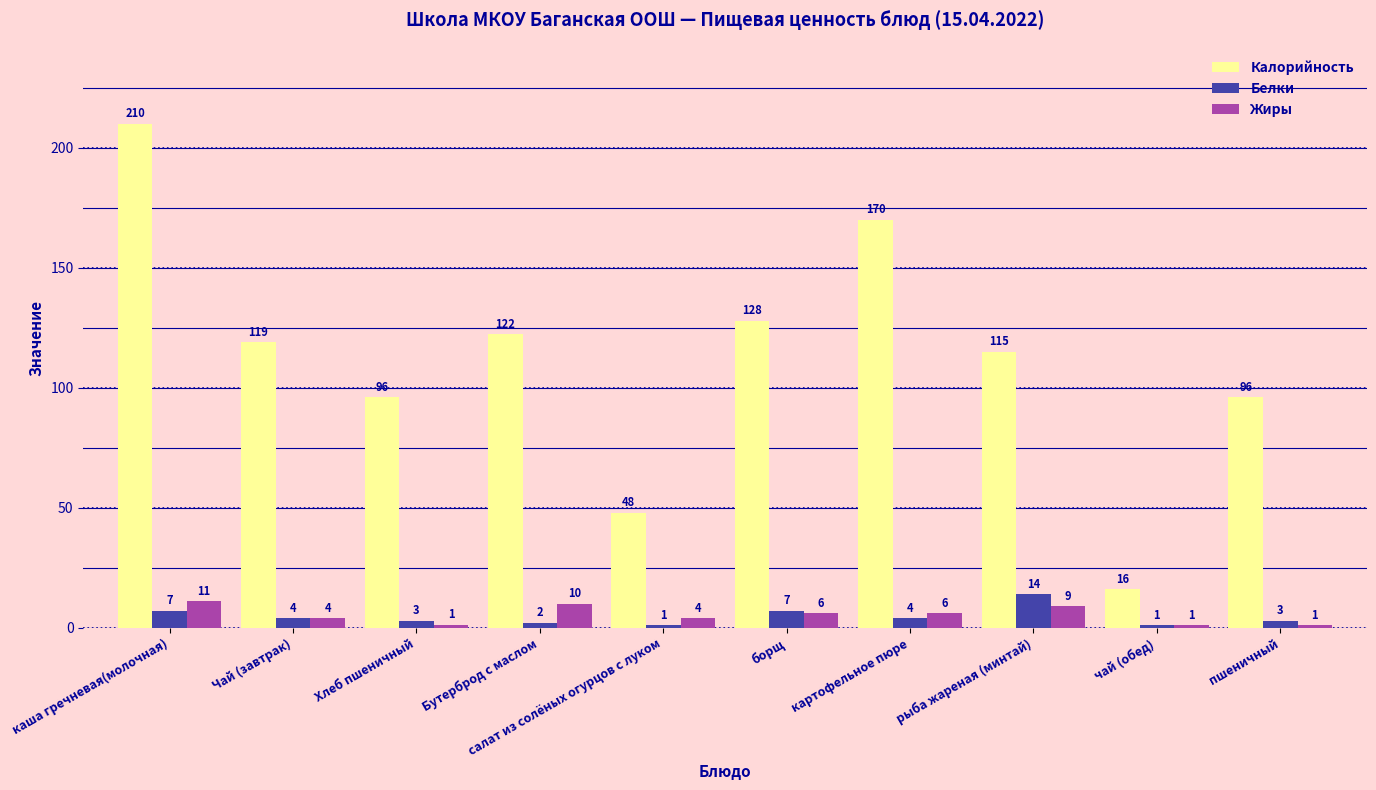

What is the label of the 10th bar from the left?

пшеничный